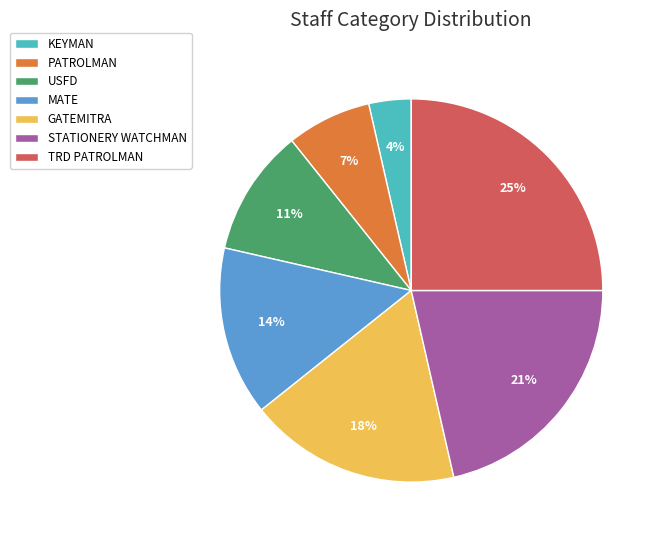

What is the smallest slice in the pie chart?

KEYMAN